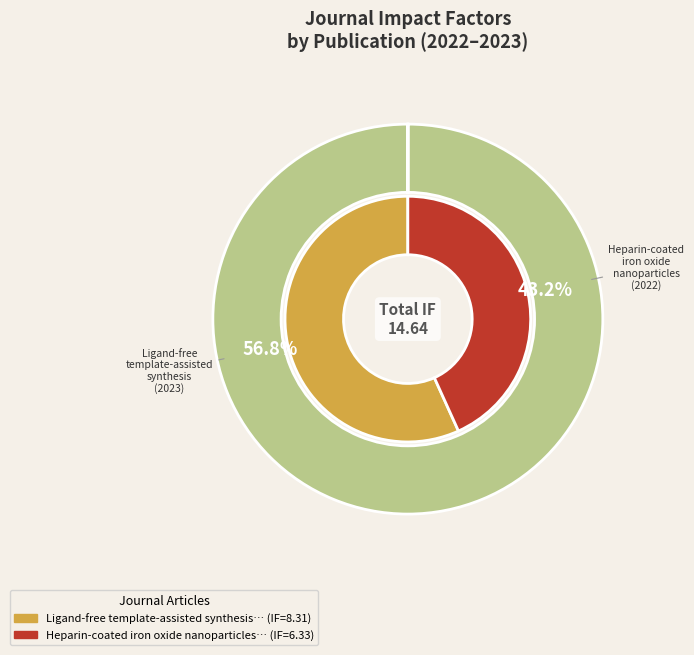

Is it true that Heparin-coated iron oxide nanoparticles is 43% of the pie?

True